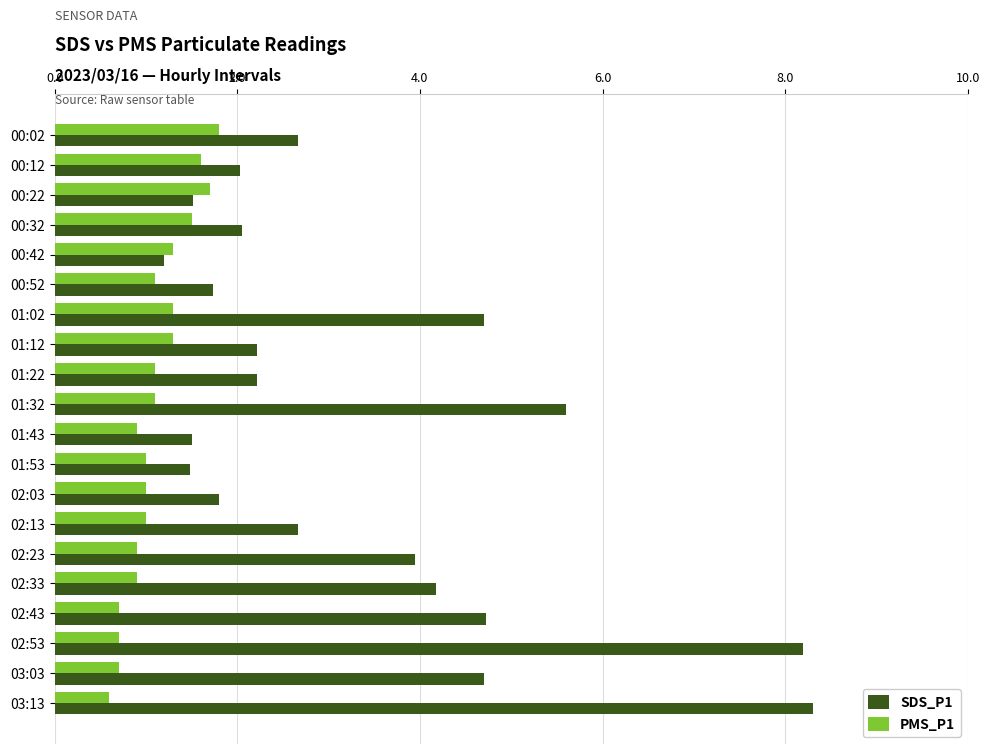

What is the average value of the SDS_P1 series?

3.4